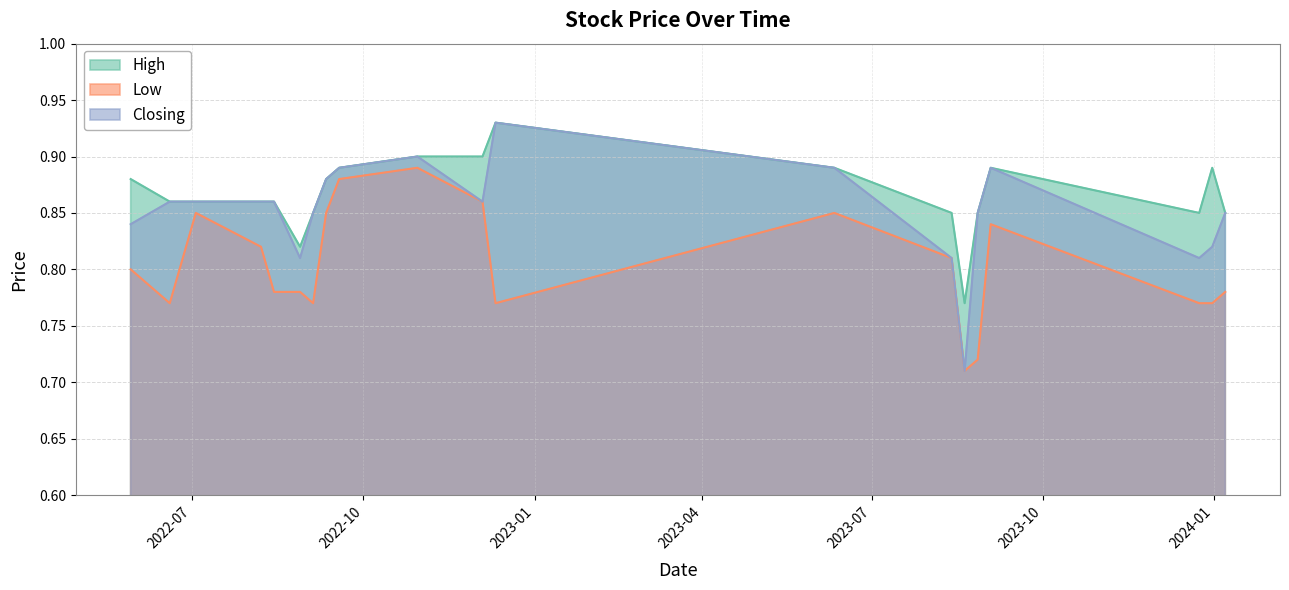

What is the difference between the maximum and minimum values in the Closing series?

0.2